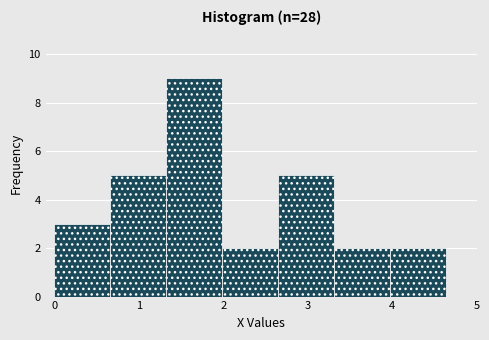

Reading left to right, transcribe this chart: for each bar, give the range it covers on the x-axis and its height. Neither the bar edges nor the heights are printed on the chart, so give them approximately, as read against the axes.

0.0 to 0.7: 3
0.7 to 1.3: 5
1.3 to 2.0: 9
2.0 to 2.7: 2
2.7 to 3.3: 5
3.3 to 4.0: 2
4.0 to 4.6: 2